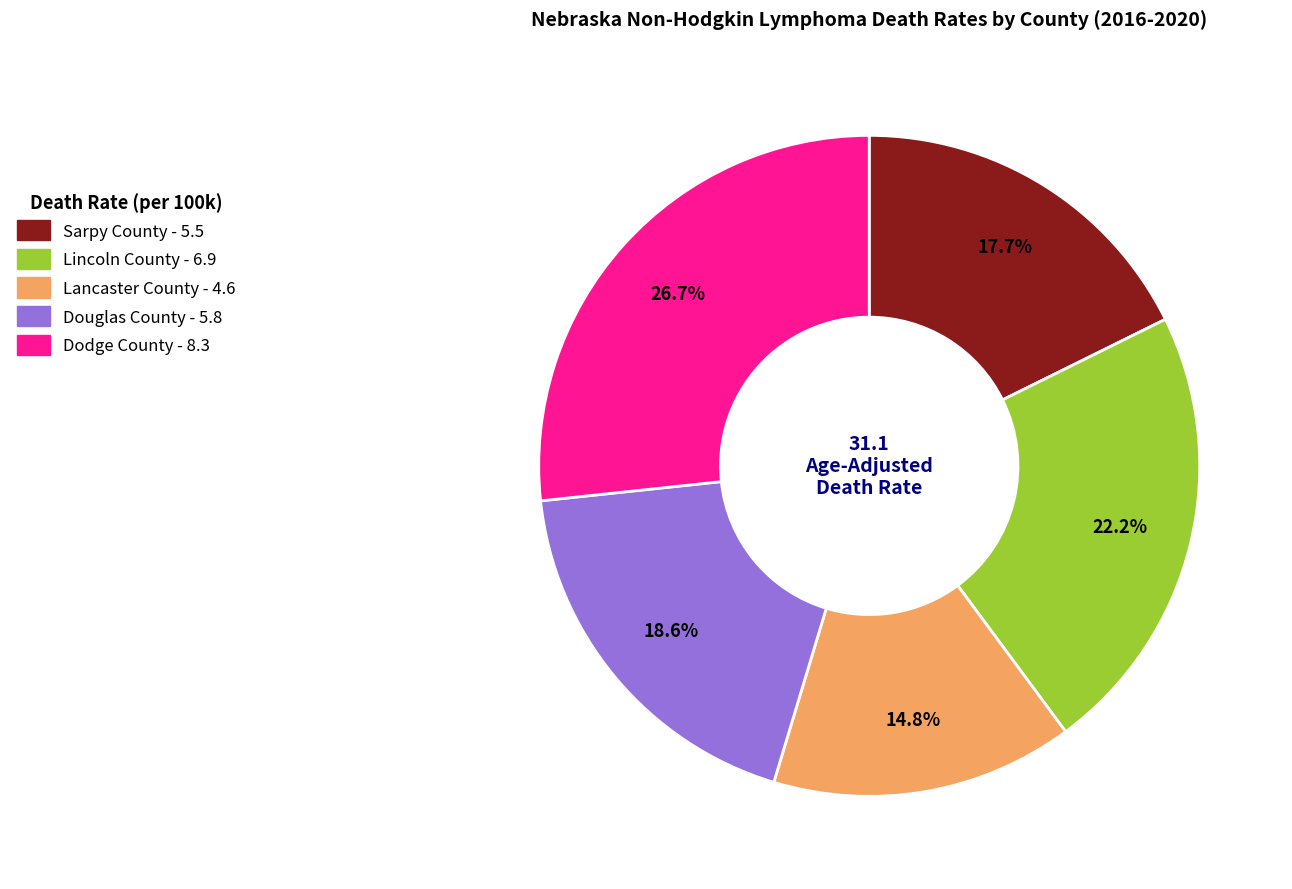

The Lincoln County slice represents 22% of the pie. True or false?

True